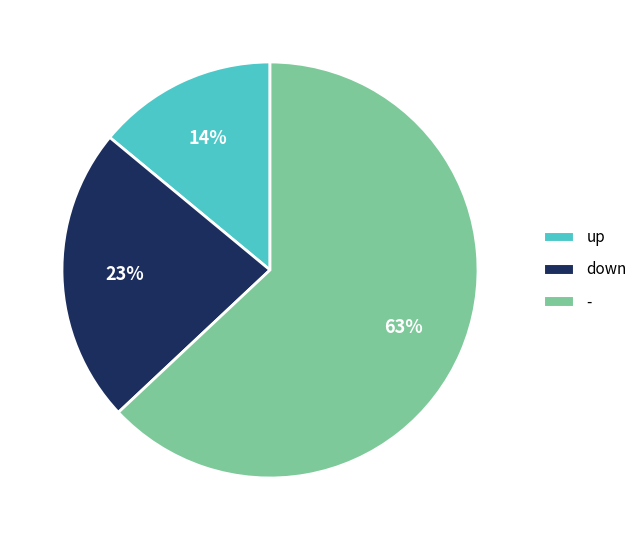

To the nearest percent, what is the combined percentage of - and down?

86%